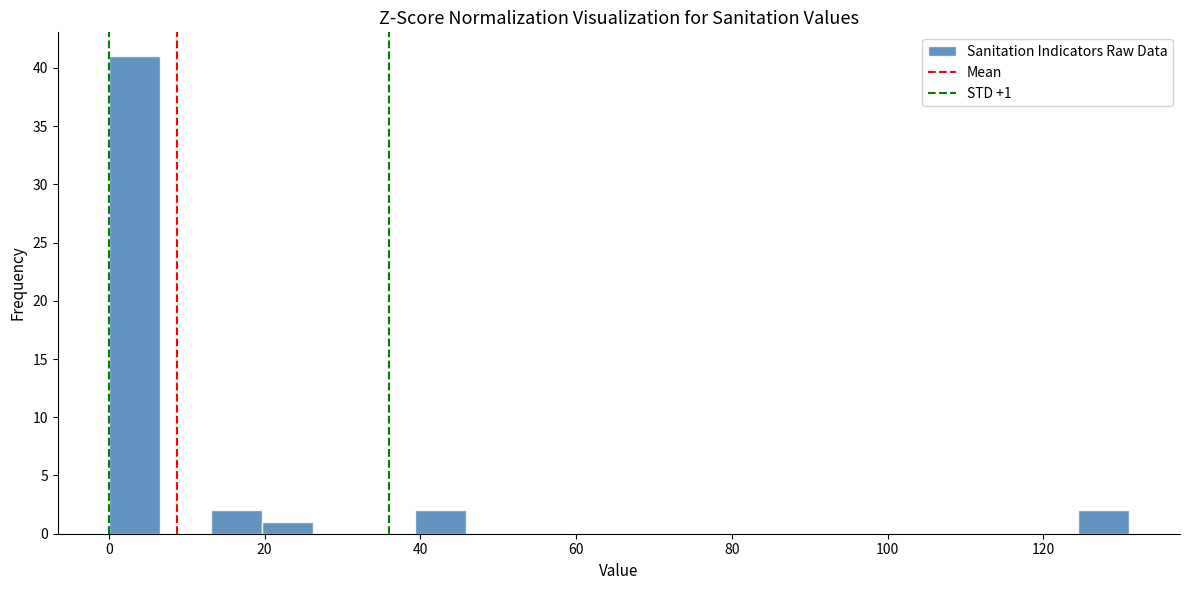

Read against the x-axis, roughly where is the centre of the tallest bar?

4